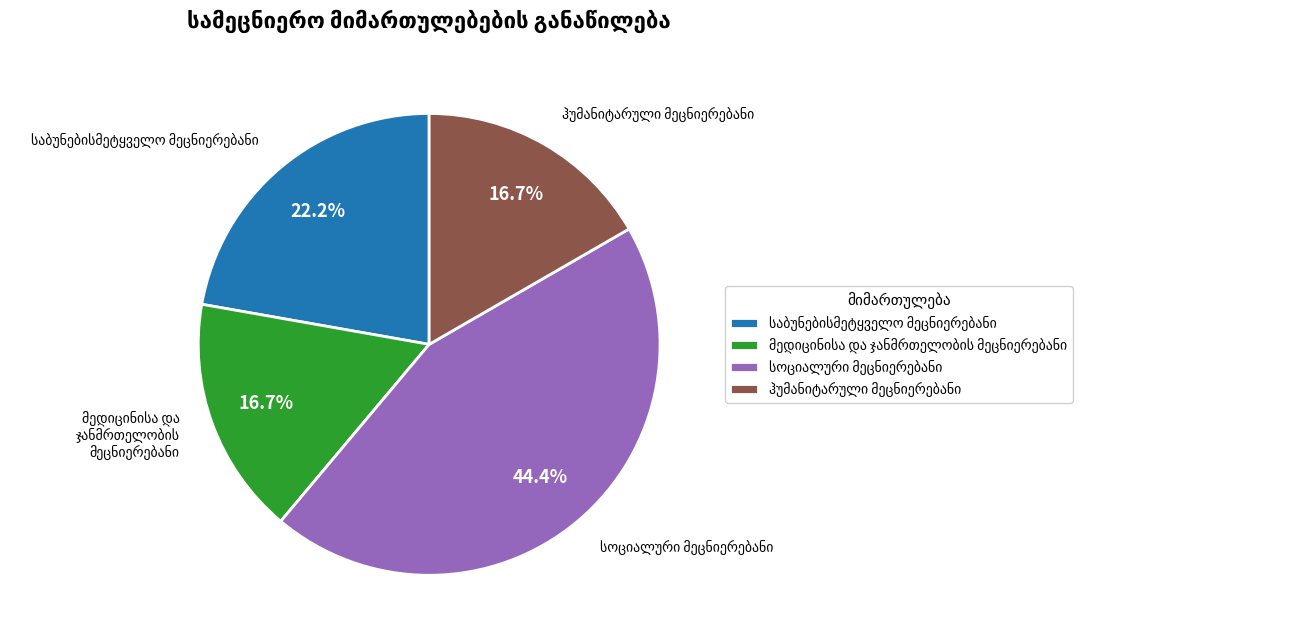

Does any single category account for the majority?

No